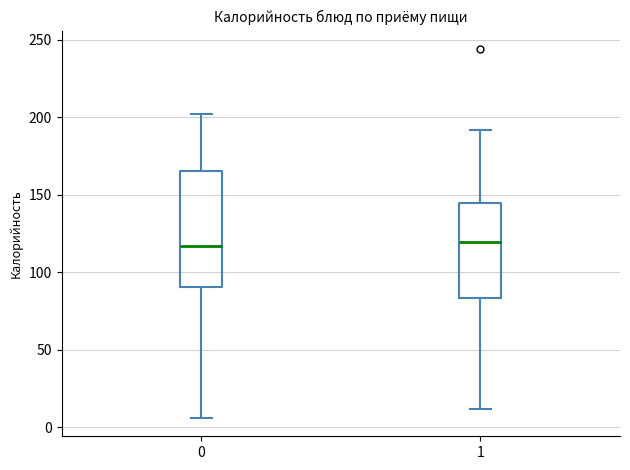

Comparing the boxes themselves (not the whiskers), which one is the tallest?

0